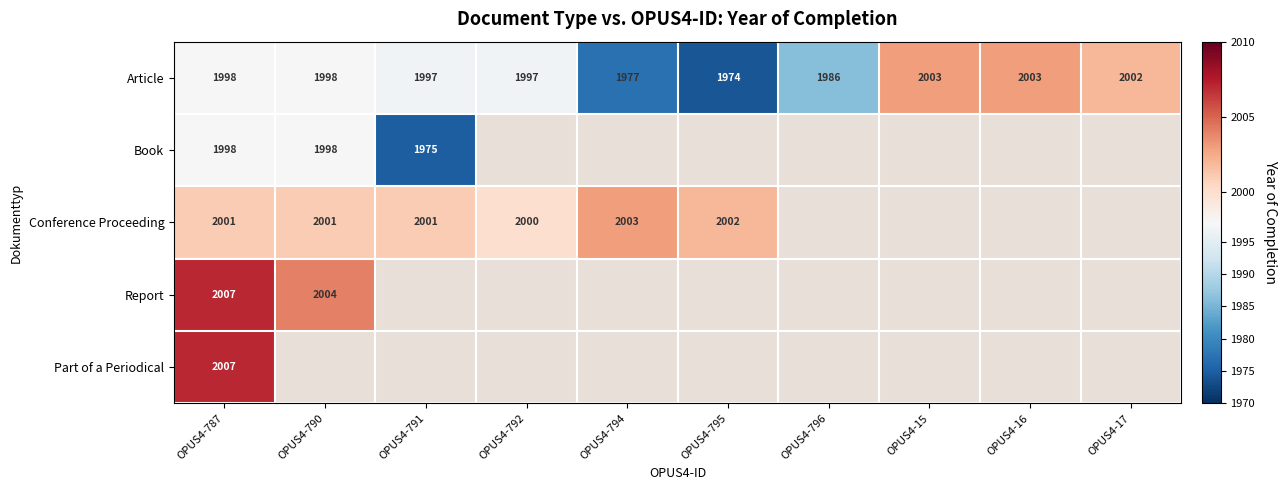

Which category has the highest value across all series?

OPUS4-787